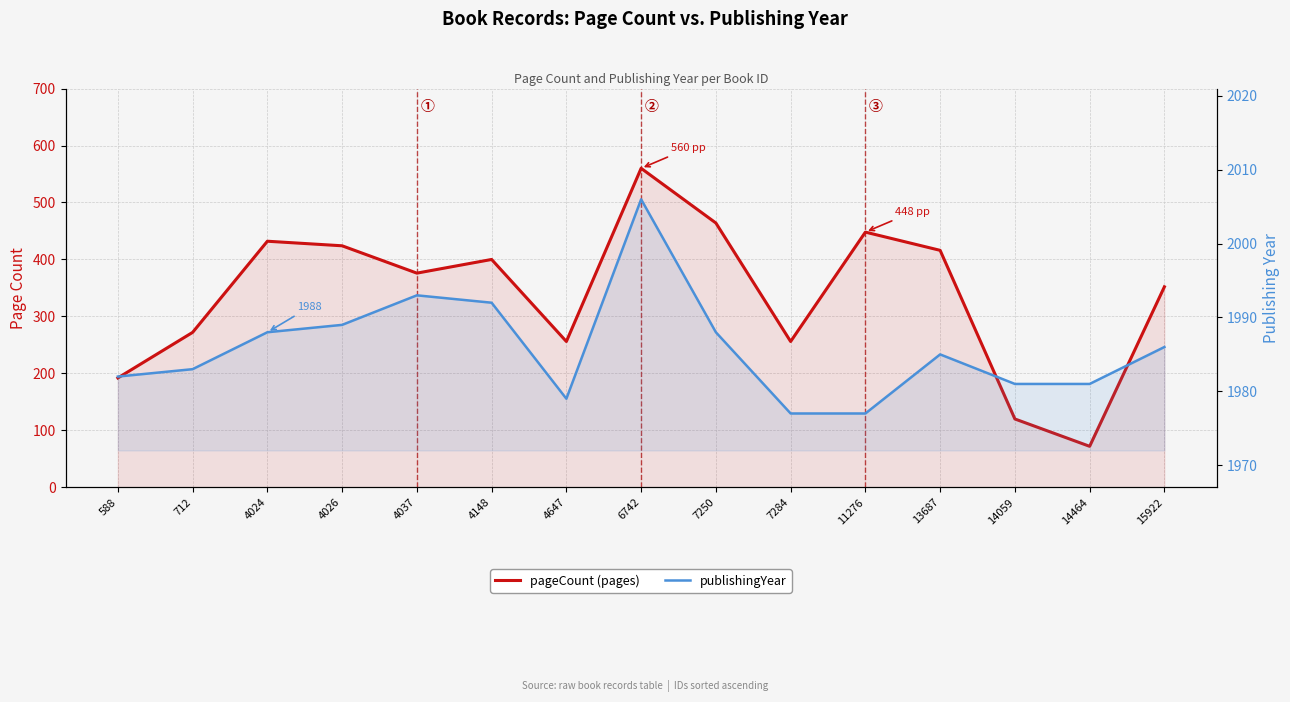

At which category is the sum across all series the highest?

6742